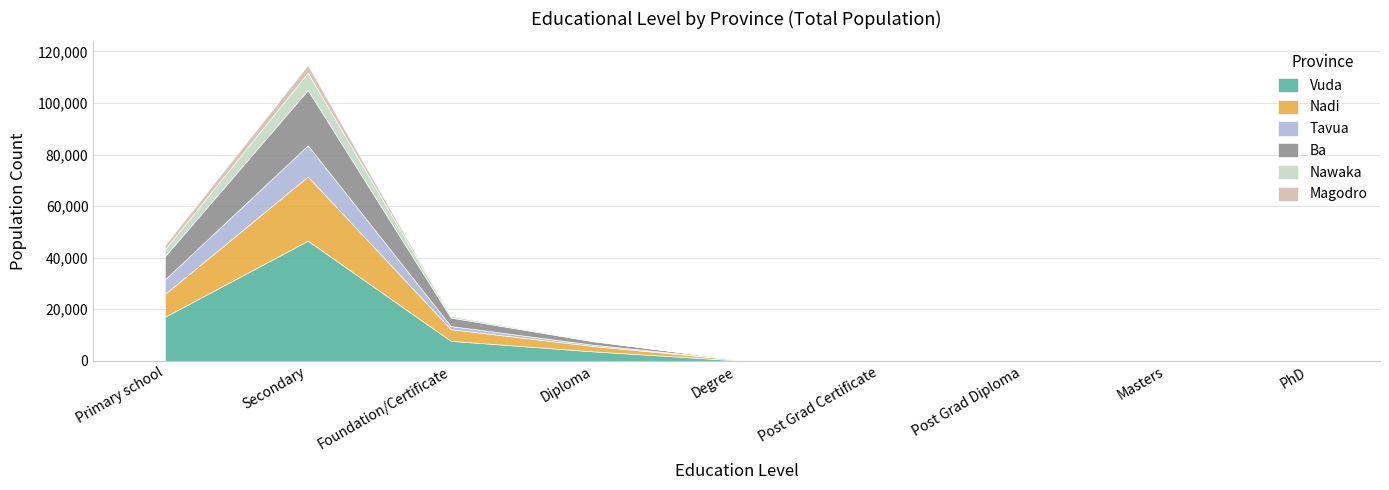

Reading right to left, extract all data points from this chart.

Vuda: PhD=9	Masters=105	Post Grad Diploma=26	Post Grad Certificate=27	Degree=203	Diploma=3659	Foundation/Certificate=7762	Secondary=46593	Primary school=17085
Nadi: PhD=5	Masters=65	Post Grad Diploma=9	Post Grad Certificate=13	Degree=285	Diploma=2056	Foundation/Certificate=4510	Secondary=24885	Primary school=8846
Tavua: PhD=6	Masters=23	Post Grad Diploma=13	Post Grad Certificate=7	Degree=47	Diploma=521	Foundation/Certificate=1225	Secondary=12107	Primary school=5651
Ba: PhD=8	Masters=21	Post Grad Diploma=8	Post Grad Certificate=19	Degree=62	Diploma=1326	Foundation/Certificate=3281	Secondary=21458	Primary school=8972
Nawaka: PhD=7	Masters=29	Post Grad Diploma=16	Post Grad Certificate=2	Degree=36	Diploma=188	Foundation/Certificate=673	Secondary=6687	Primary school=2687
Magodro: PhD=4	Masters=2	Post Grad Diploma=2	Post Grad Certificate=1	Degree=4	Diploma=47	Foundation/Certificate=200	Secondary=2986	Primary school=1643